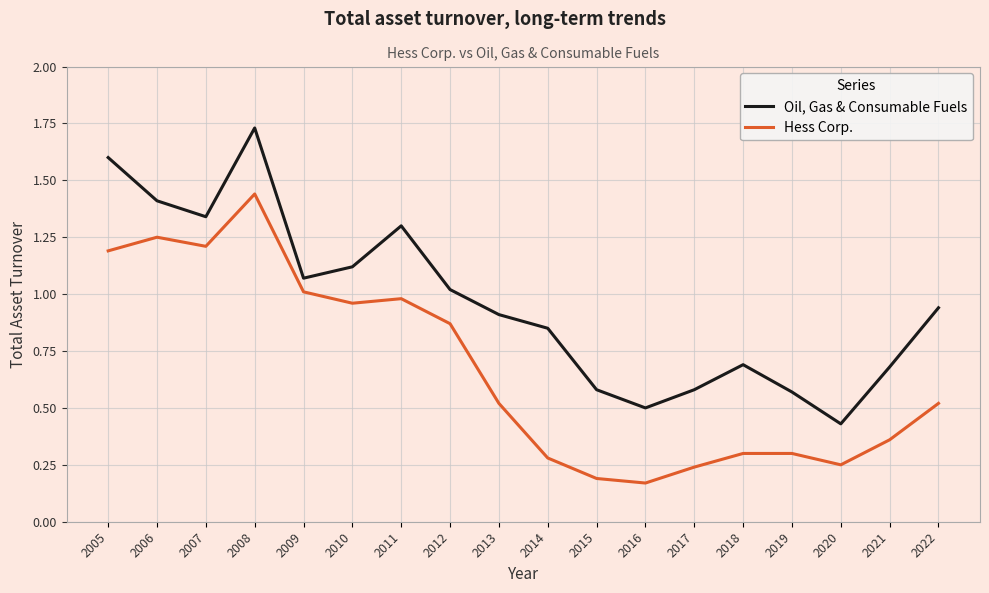

At which category does Hess Corp. reach its first local peak?

2006